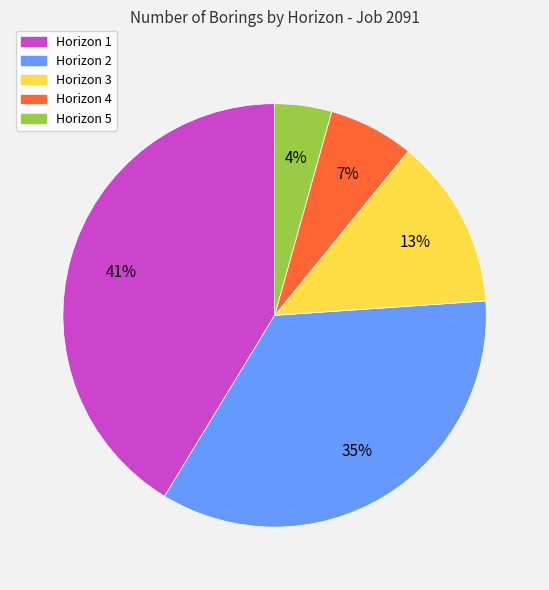

Count the number of slices in the pie.

5